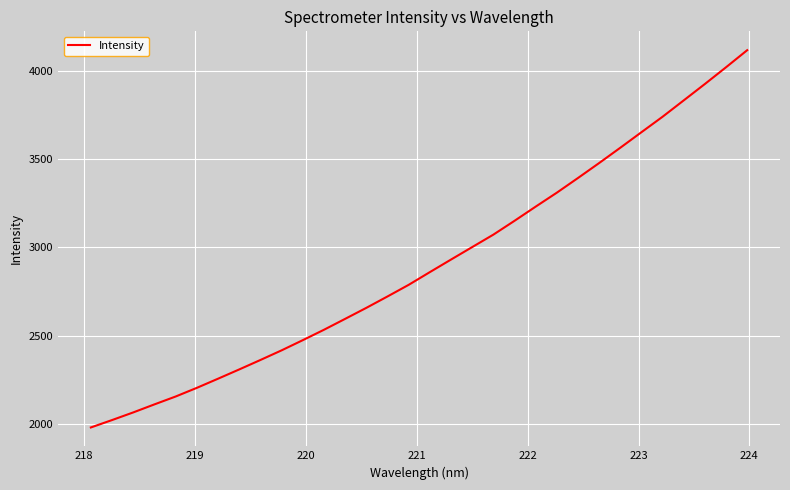

What is the smallest value displayed?

1981.2